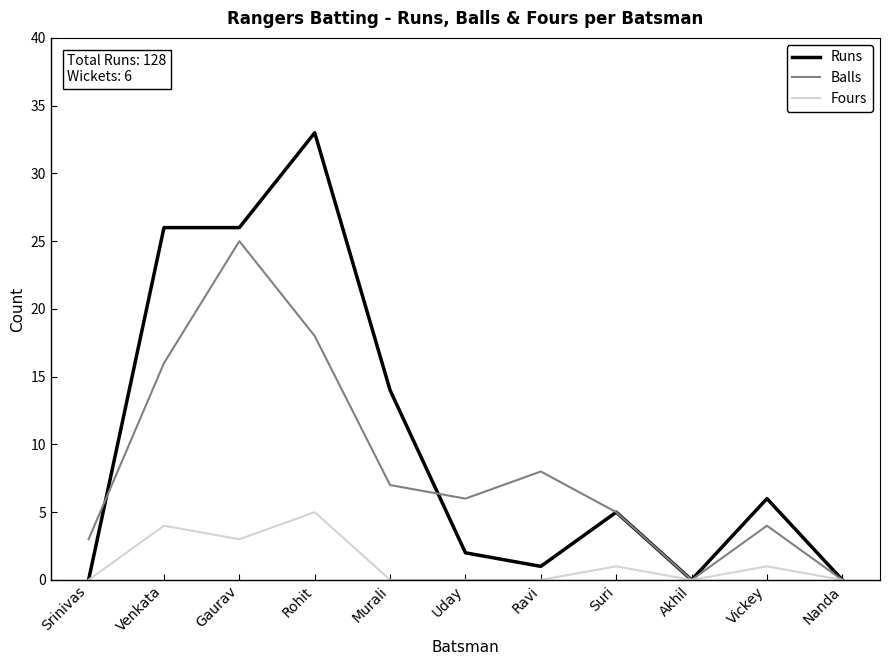

Rank the series by their average value, from highest to lowest.

Runs, Balls, Fours